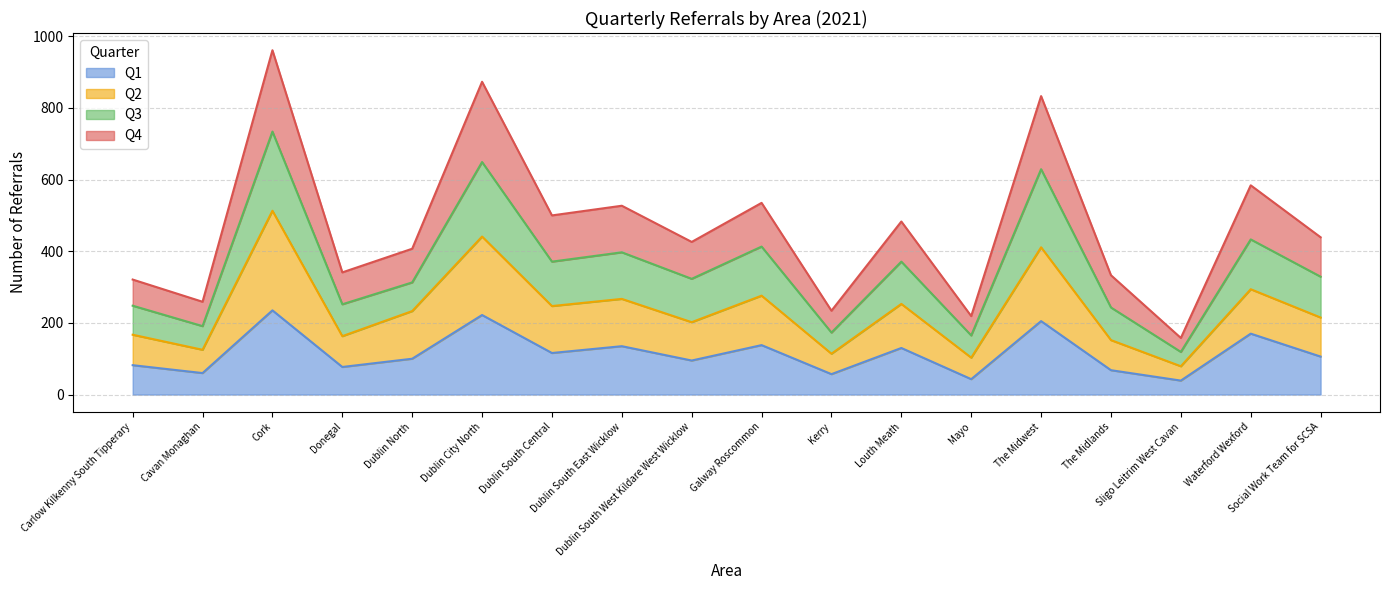

The Q4 series shows 428 at Dublin South West Kildare West Wicklow. True or false?

False